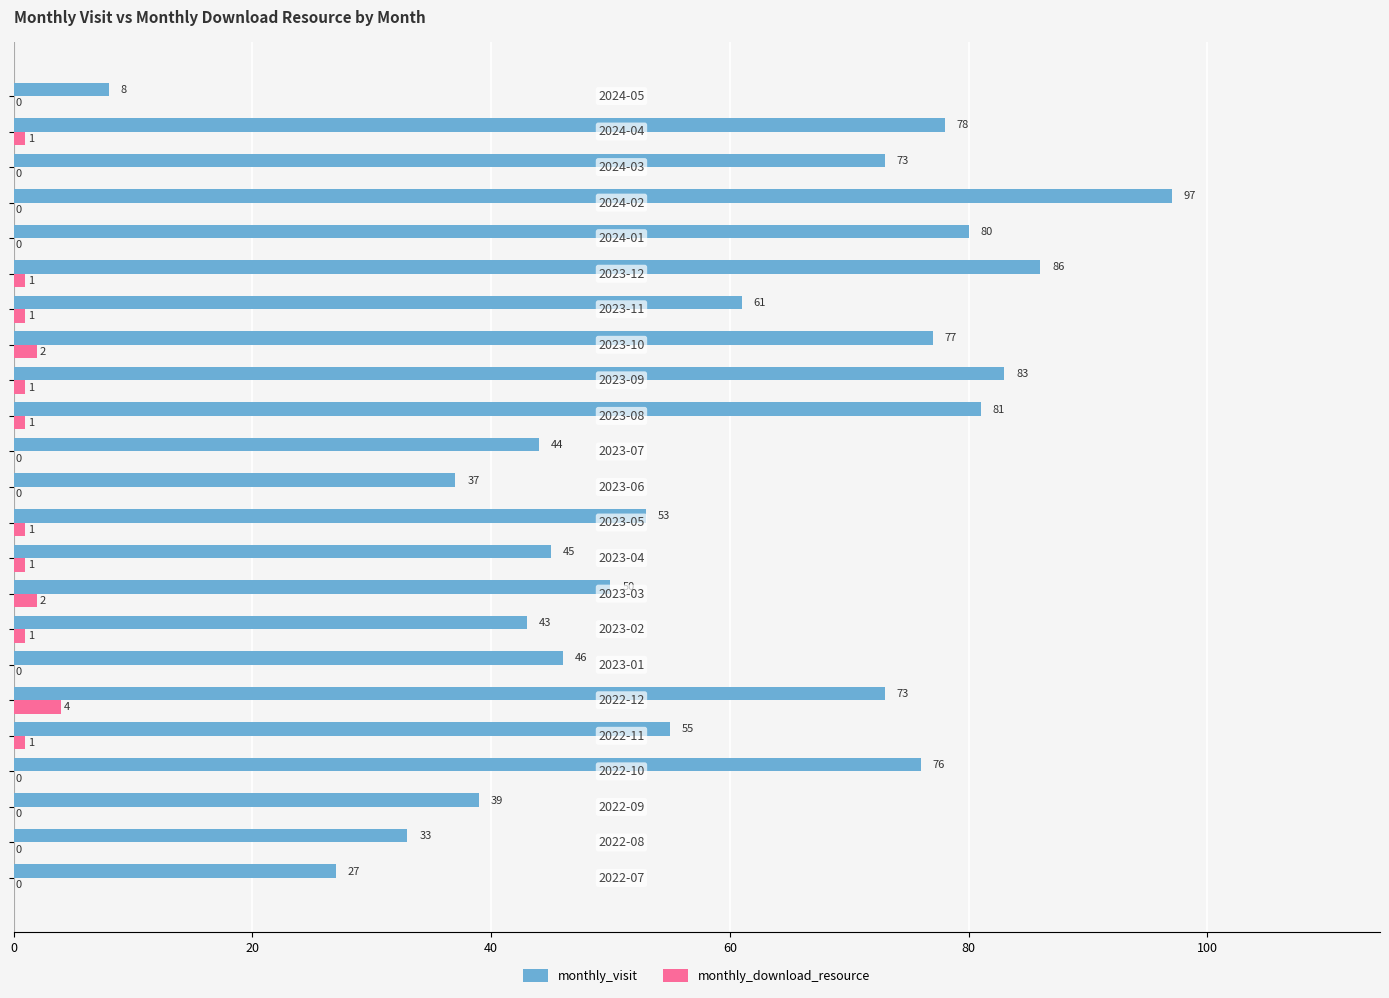

How many monthly_download_resource values are between 0 and 1?

20